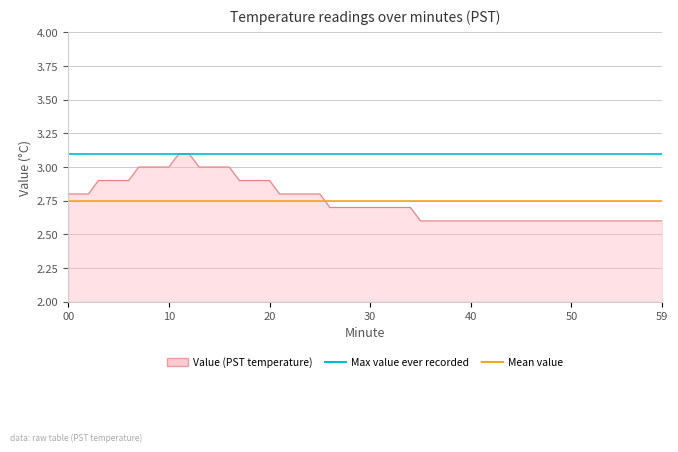

What value does the Max value ever recorded series have at 00?

3.1